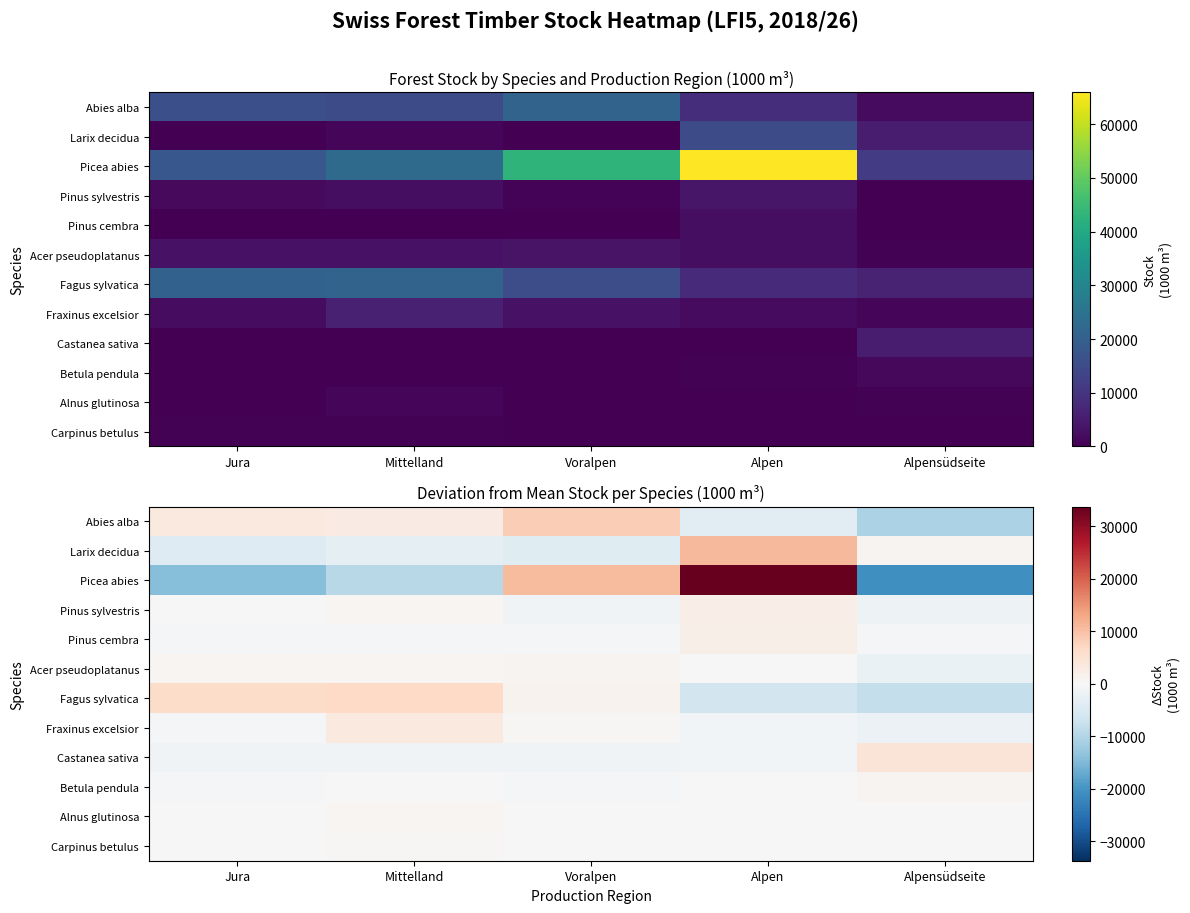

What is the difference between the Larix decidua values at Alpen and Jura?

15094.0